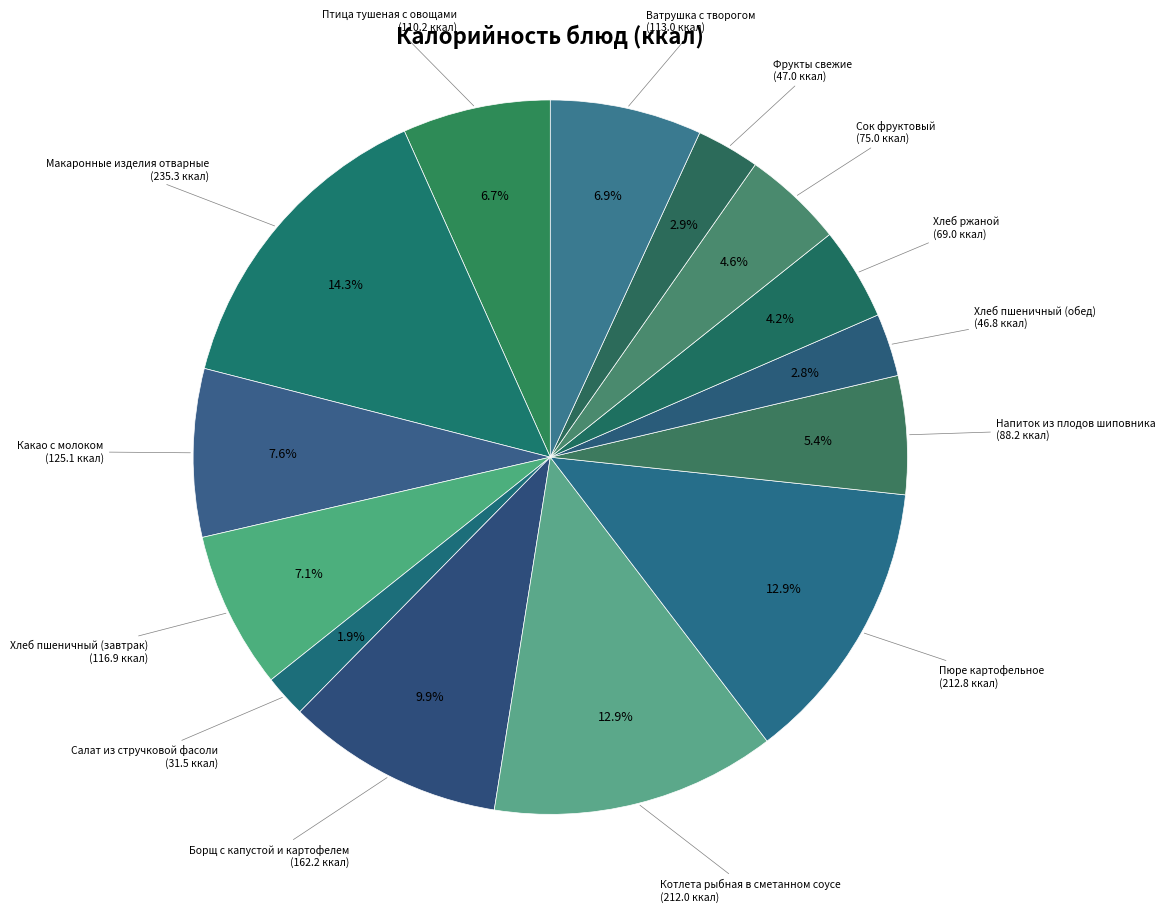

Which has a higher value, Пюре картофельное or Хлеб пшеничный (завтрак)?

Пюре картофельное